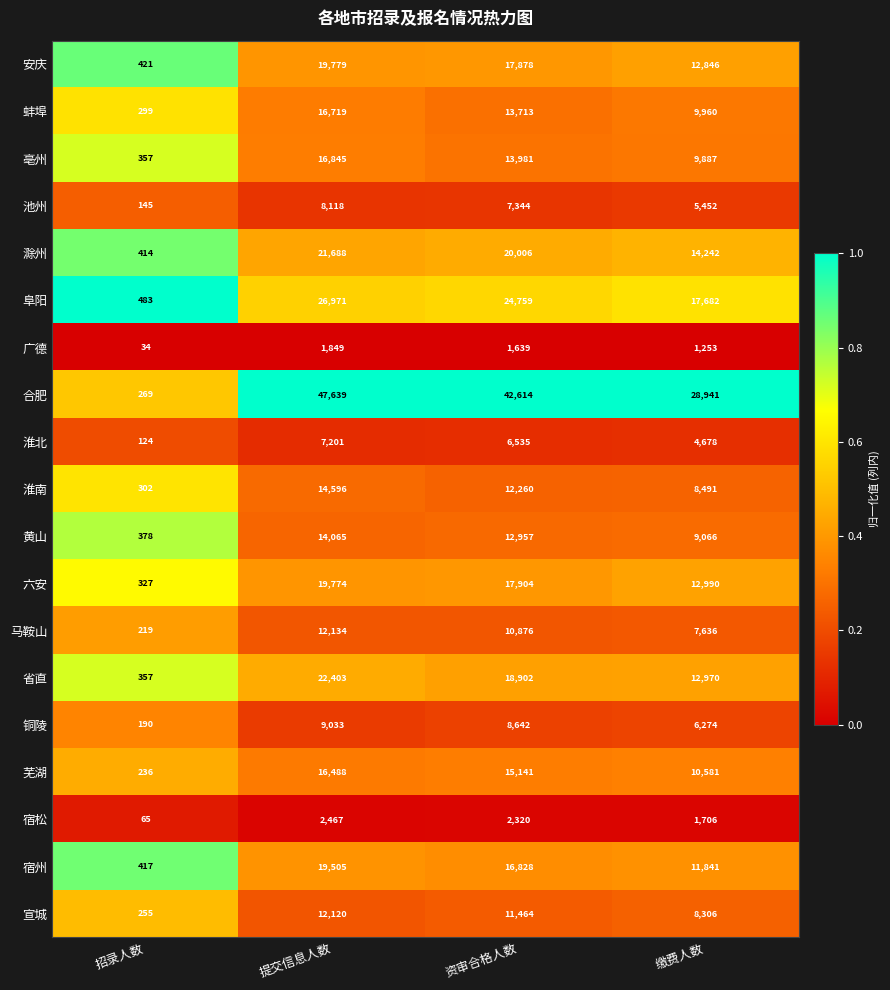

What is the smallest value displayed?

34